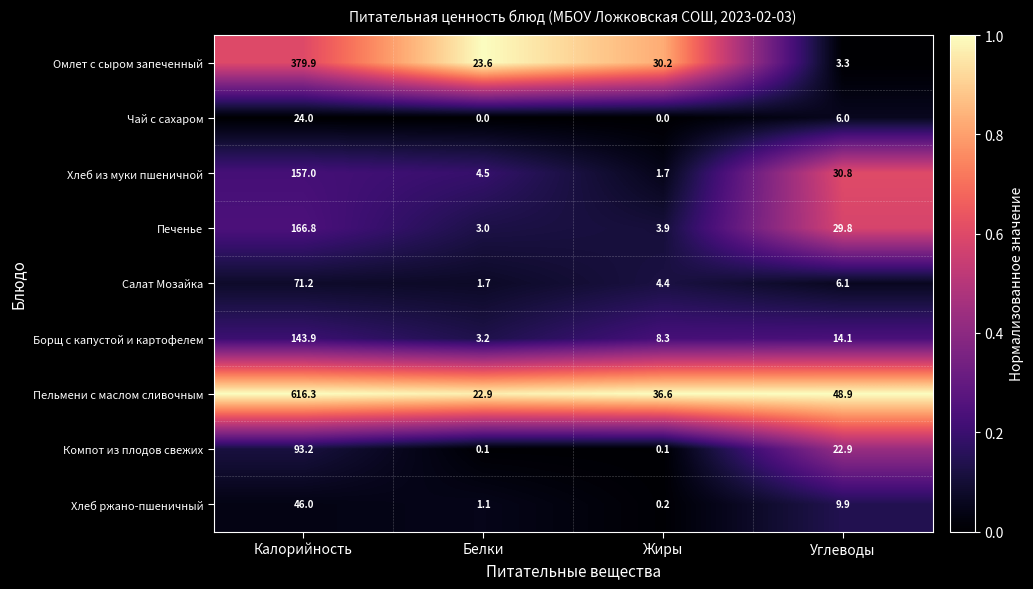

Where does the Салат Мозайка series first go above 6?

Калорийность